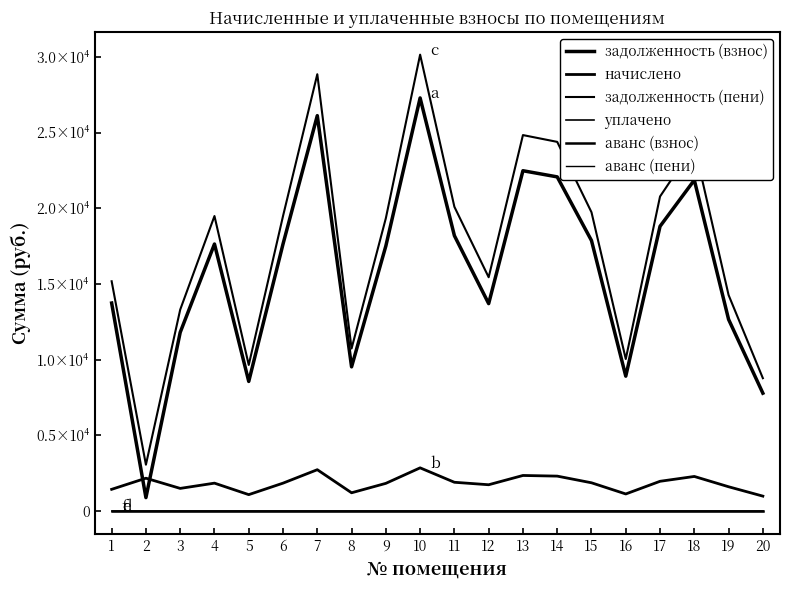

Reading left to right, extract all data points from this chart.

задолженность (взнос): 1=13740.7	2=892.0	3=11803.0	4=17638.8	5=8564.5	6=17638.8	7=26117.2	8=9528.0	9=17508.8	10=27286.6	11=18191.0	12=13703.1	13=22478.9	14=22072.9	15=17866.2	16=8912.4	17=18808.2	18=21861.7	19=12659.4	20=7788.4
начислено: 1=1439.0	2=2173.9	3=1500.3	4=1847.3	5=1088.6	6=1847.3	7=2735.2	8=1211.1	9=1833.7	10=2857.7	11=1905.1	12=1741.8	13=2354.2	14=2311.7	15=1871.1	16=1132.9	17=1969.7	18=2289.5	19=1609.1	20=990.0
задолженность (пени): 1=15179.8	2=3065.8	3=13303.3	4=19486.1	5=9653.1	6=19486.1	7=28852.4	8=10739.1	9=19342.5	10=30144.2	11=20096.2	12=15444.9	13=24833.0	14=24384.6	15=19737.3	16=10045.3	17=20777.9	18=24151.3	19=14268.5	20=8778.4
уплачено: 1=0.0	2=0.0	3=0.0	4=0.0	5=0.0	6=0.0	7=0.0	8=0.0	9=0.0	10=0.0	11=0.0	12=0.0	13=0.0	14=0.0	15=0.0	16=0.0	17=0.0	18=0.0	19=0.0	20=0.0
аванс (взнос): 1=0.0	2=0.0	3=0.0	4=0.0	5=0.0	6=0.0	7=0.0	8=0.0	9=0.0	10=0.0	11=0.0	12=0.0	13=0.0	14=0.0	15=0.0	16=0.0	17=0.0	18=0.0	19=0.0	20=0.0
аванс (пени): 1=0.0	2=0.0	3=0.0	4=0.0	5=0.0	6=0.0	7=0.0	8=0.0	9=0.0	10=0.0	11=0.0	12=0.0	13=0.0	14=0.0	15=0.0	16=0.0	17=0.0	18=0.0	19=0.0	20=0.0